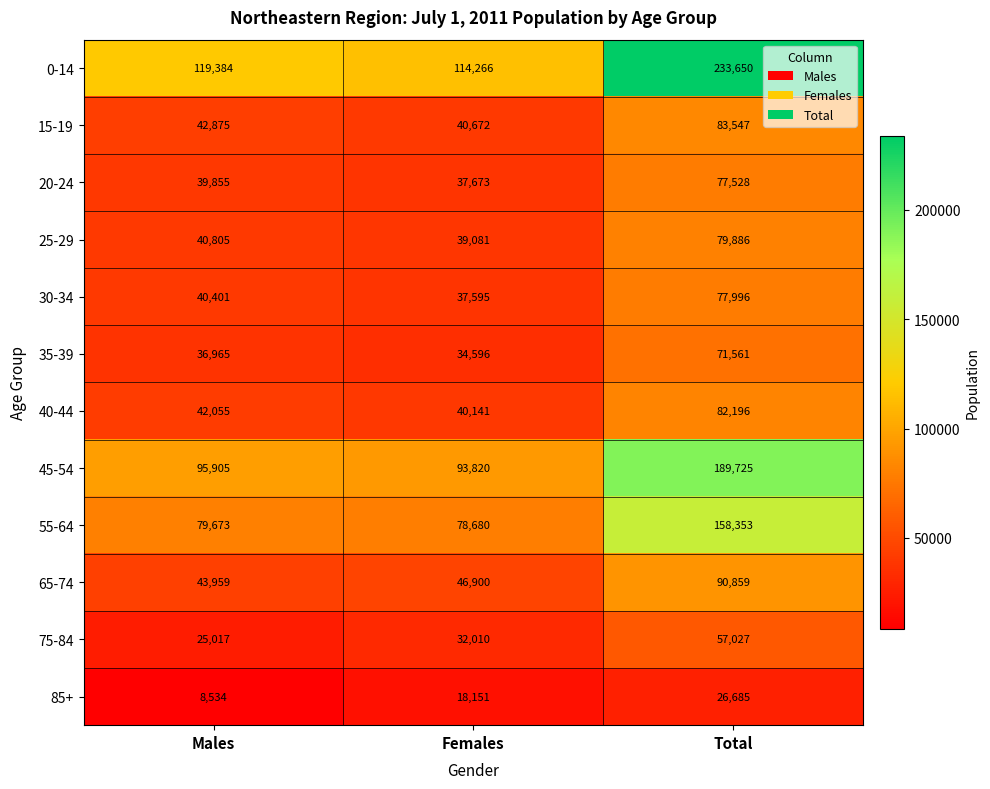

Which series changed the most between Females and Total?

0-14